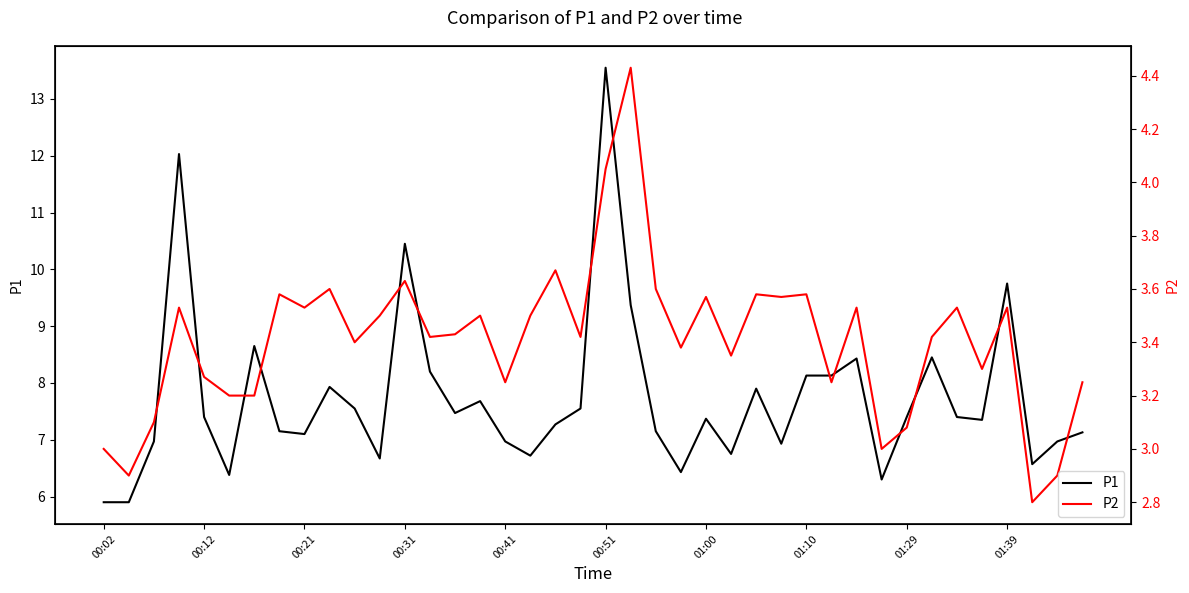

What is the value of the P1 point at the 21st from the left?

13.6